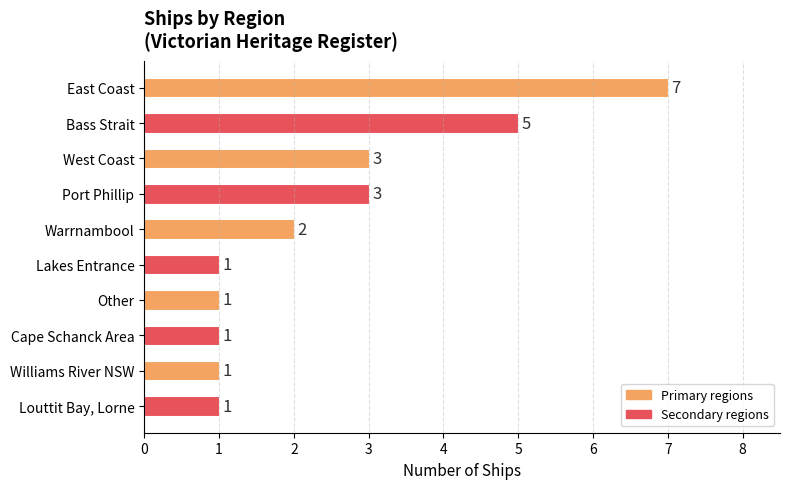

At which category does the chart reach its peak across all series?

East Coast